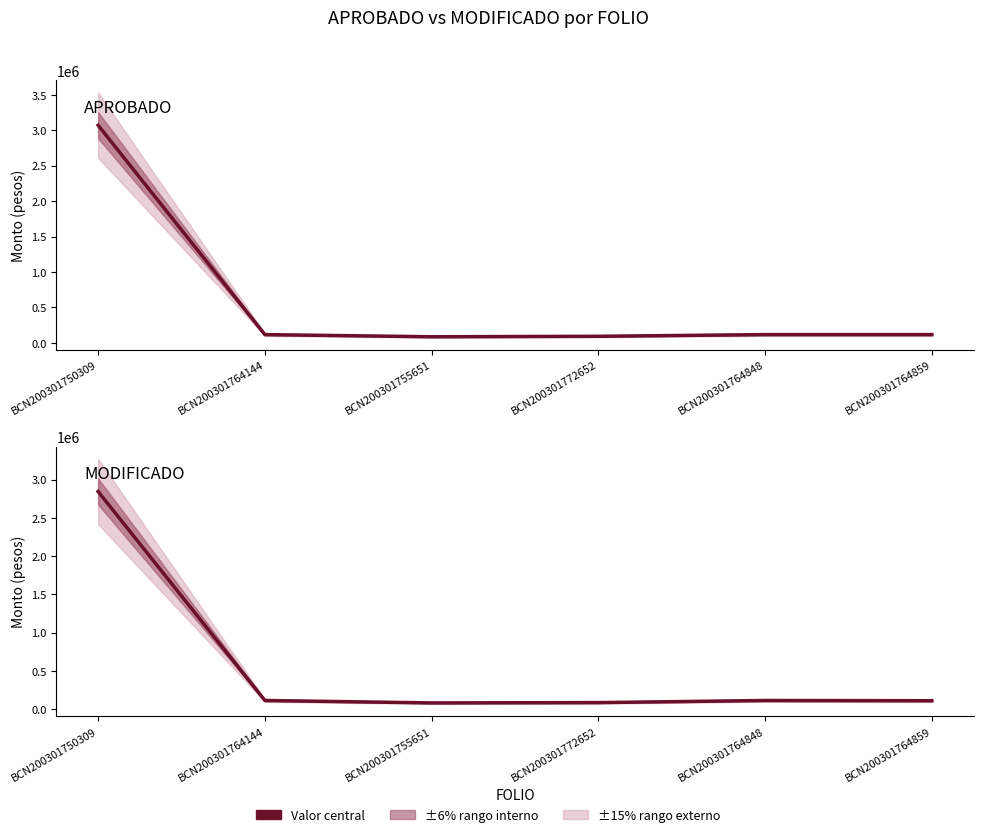

Rank the series by their average value, from highest to lowest.

APROBADO, MODIFICADO